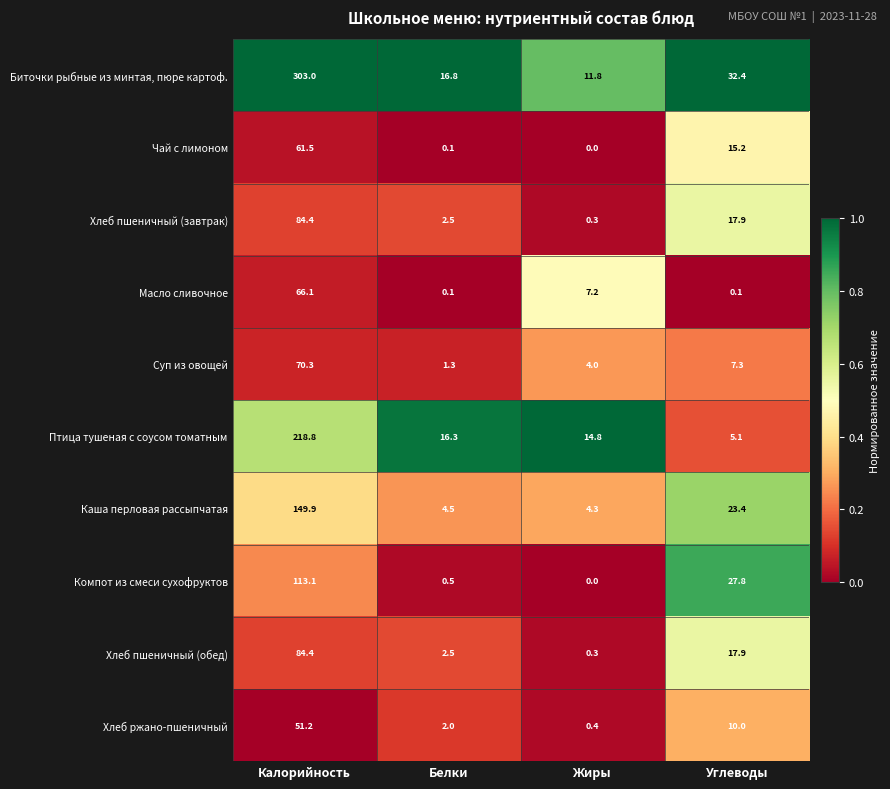

At which category is the sum across all series the highest?

Калорийность